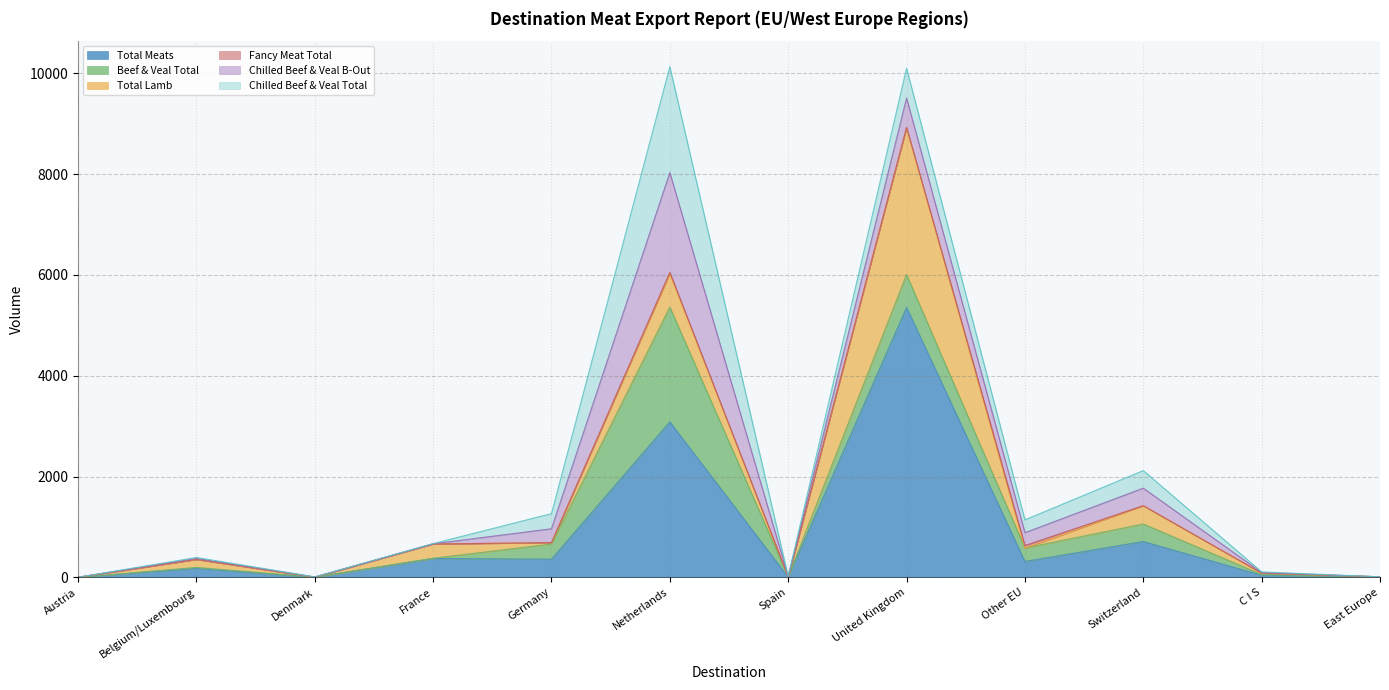

Does the chart have visible grid lines?

Yes